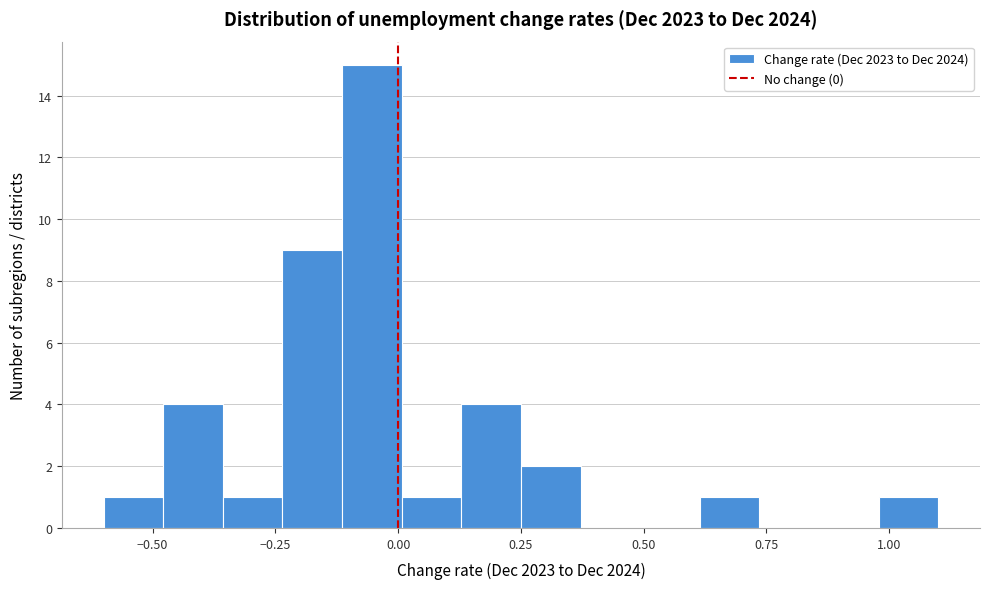

Around what value on the x-axis is the tallest bar? Give the approximate position of its centre, as read against the axis.

-0.05